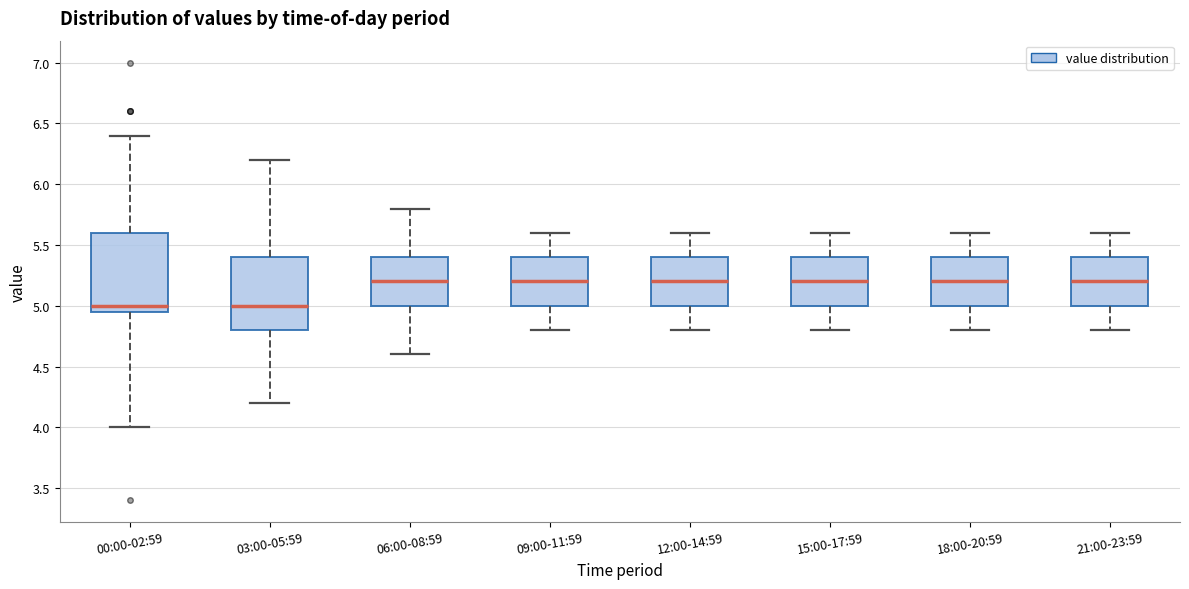

Reading left to right, transcribe this box plot: for each box, give where its median line is, the range the box spans, and where its two whiskers end, as read against the y-axis. The values are not printed on the chart, so give them approximately, as read against the axis.

00:00-02:59: median 5.00, box 4.95 to 5.60, whiskers 4.00 to 6.40
03:00-05:59: median 5.00, box 4.80 to 5.40, whiskers 4.20 to 6.20
06:00-08:59: median 5.20, box 5.00 to 5.40, whiskers 4.60 to 5.80
09:00-11:59: median 5.20, box 5.00 to 5.40, whiskers 4.80 to 5.60
12:00-14:59: median 5.20, box 5.00 to 5.40, whiskers 4.80 to 5.60
15:00-17:59: median 5.20, box 5.00 to 5.40, whiskers 4.80 to 5.60
18:00-20:59: median 5.20, box 5.00 to 5.40, whiskers 4.80 to 5.60
21:00-23:59: median 5.20, box 5.00 to 5.40, whiskers 4.80 to 5.60